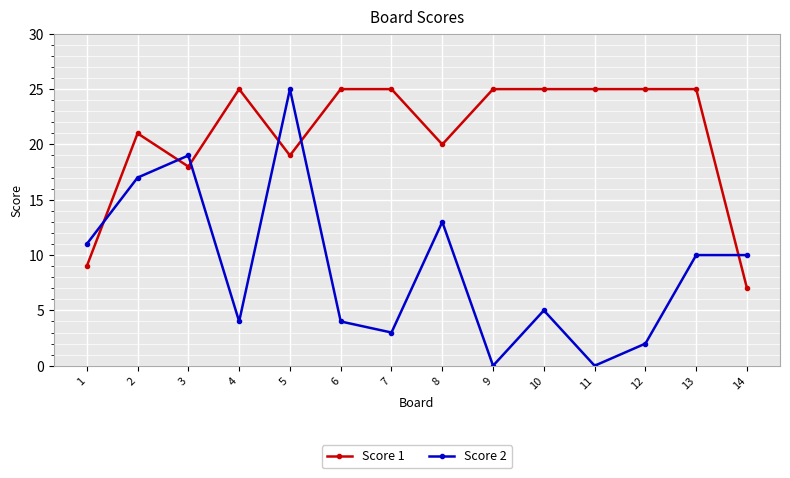

What is the difference between the maximum and minimum values in the Score 1 series?

18